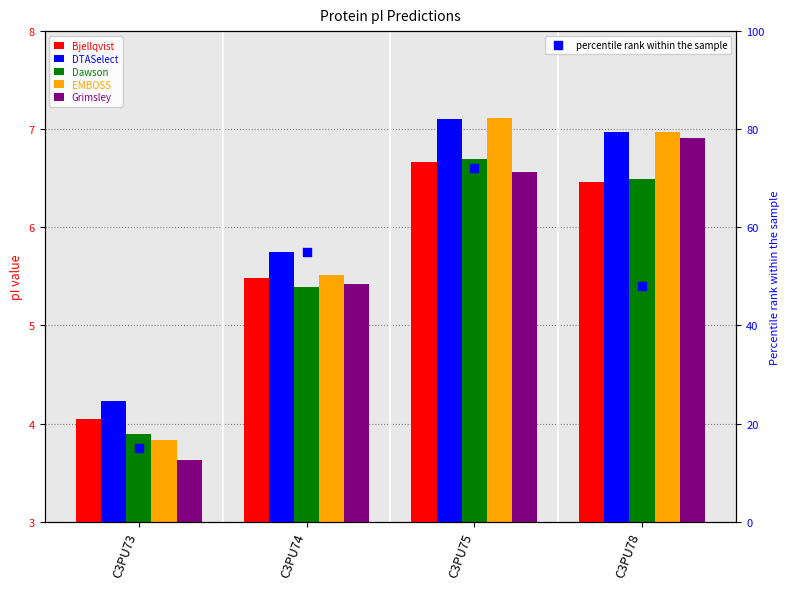

At how many categories does at least one series exceed 10?

4